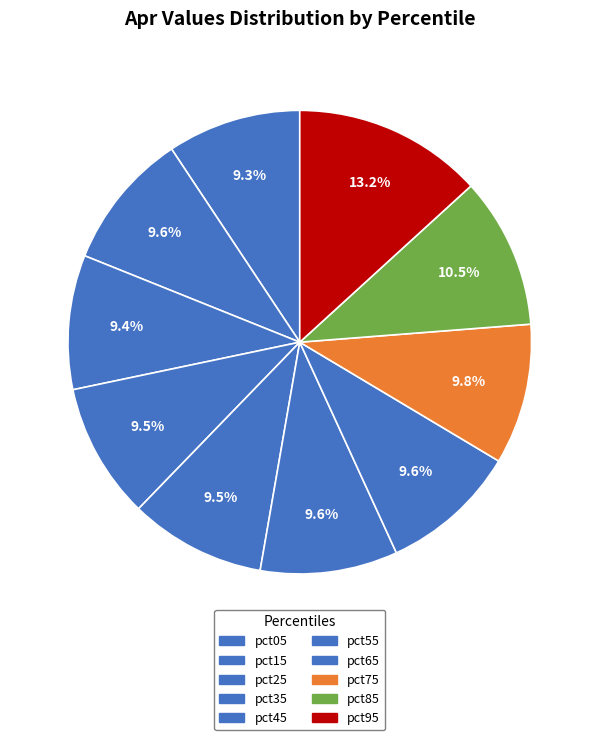

Rank the categories by value from highest to lowest.

pct95, pct85, pct75, pct15, pct65, pct55, pct45, pct35, pct25, pct05